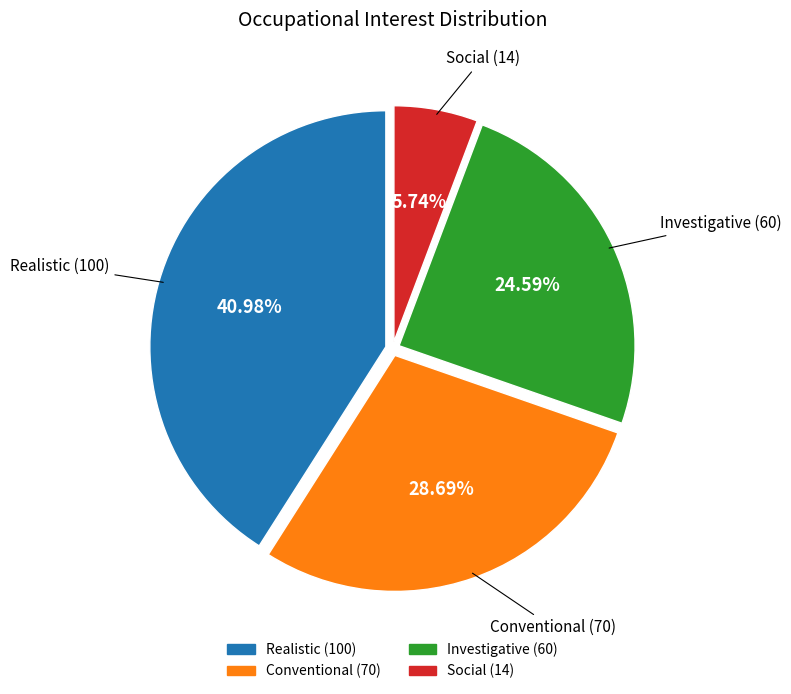

Is there a majority slice in this chart?

No